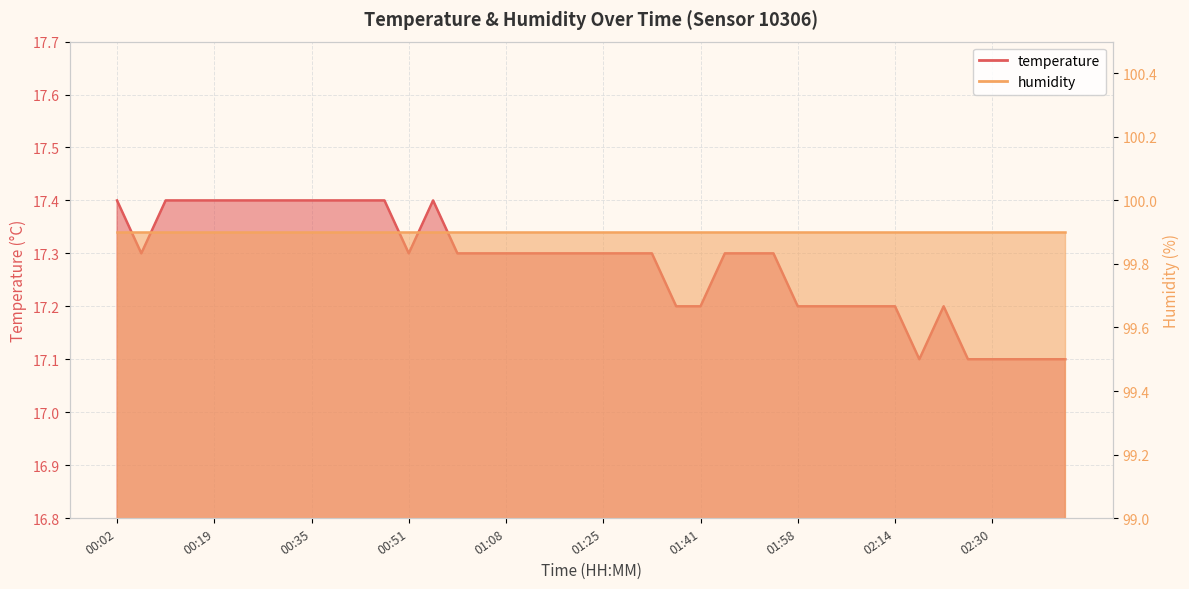

What is the sum of the values at 02:06 and 01:25?

34.5